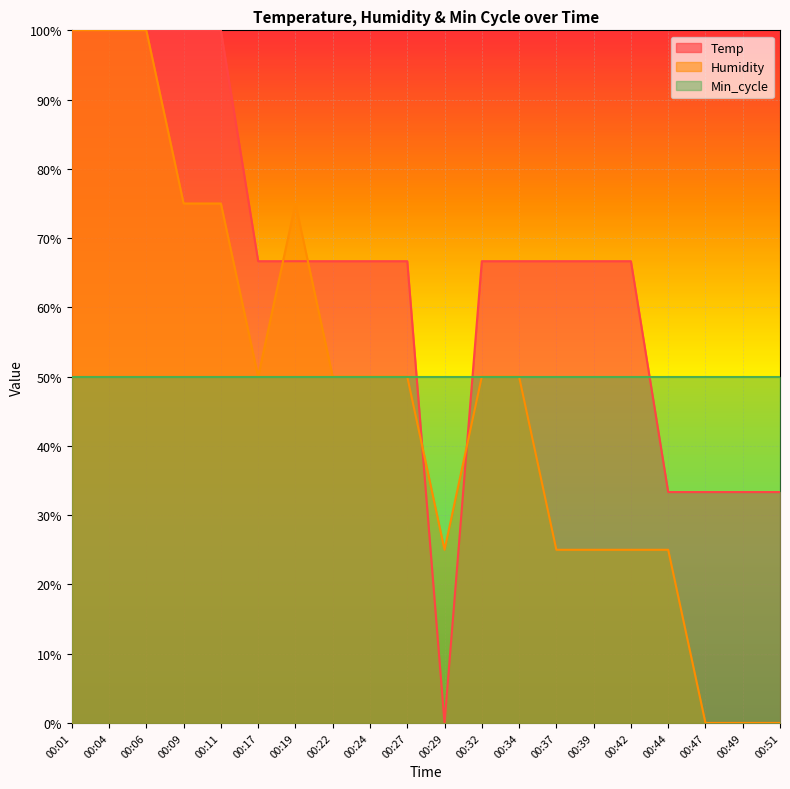

How many interior local peaks does the Humidity series have?

1